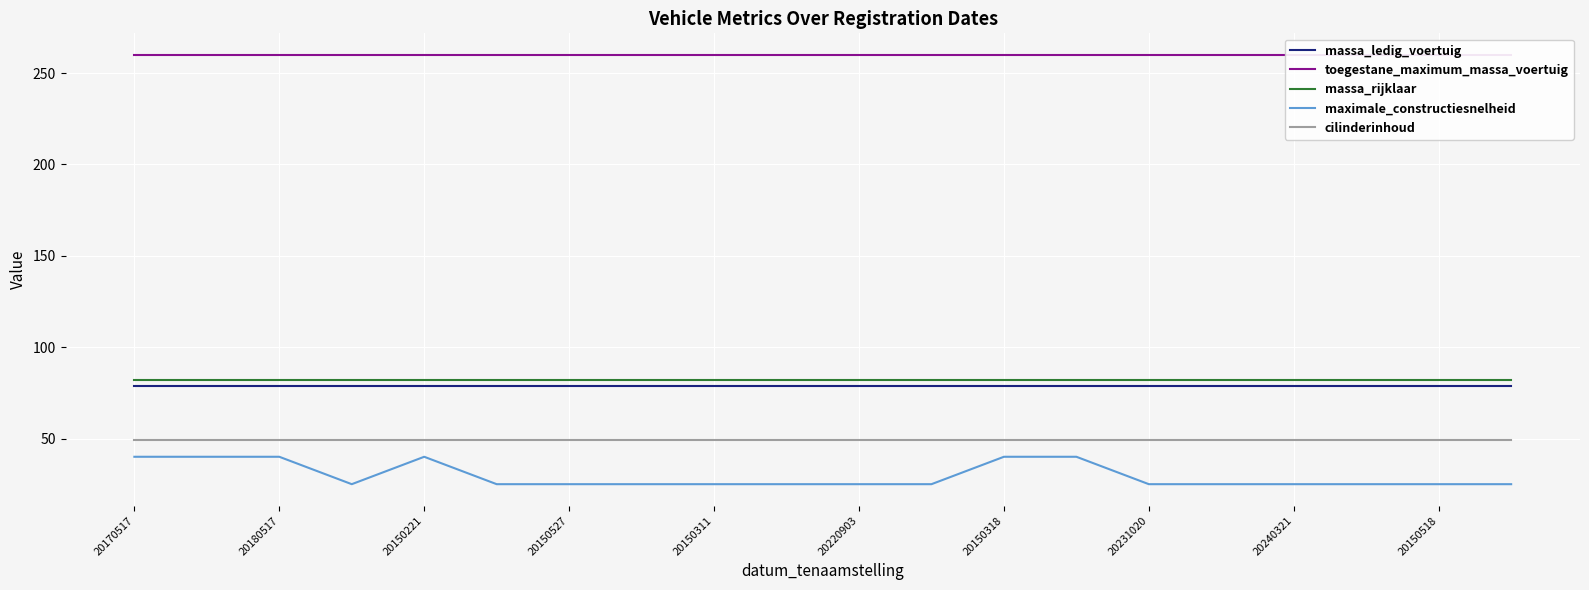

What is the highest value of the maximale_constructiesnelheid series?

40